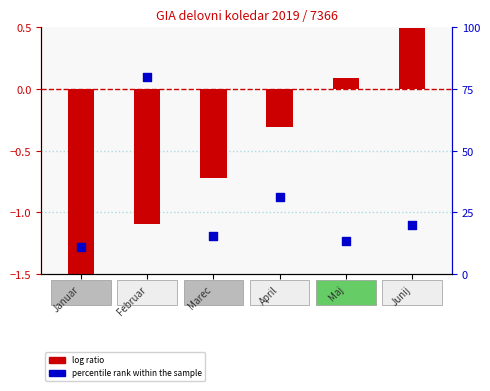

Which series has the largest total across all categories?

percentile rank within the sample